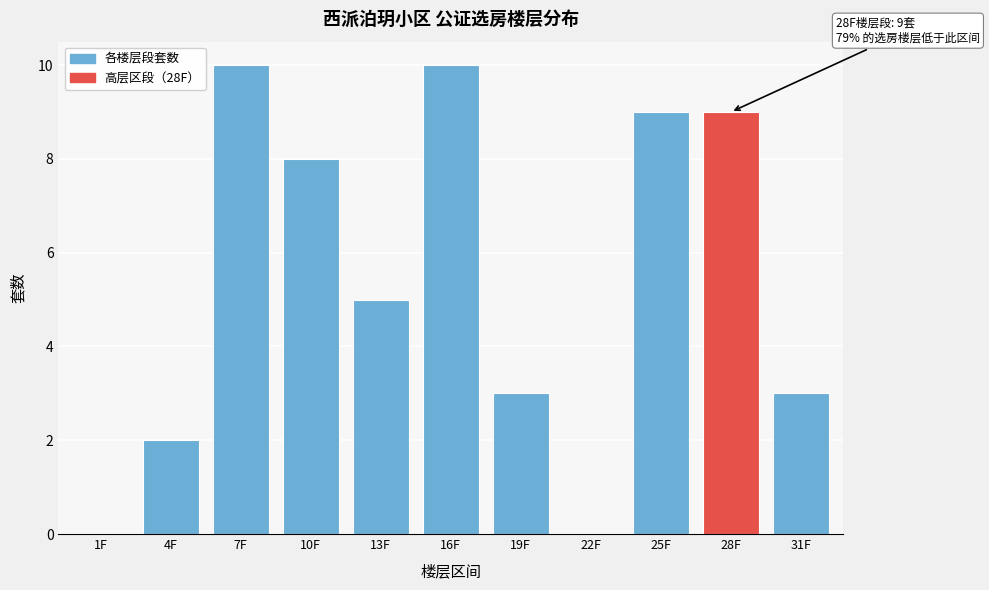

Reading left to right, list all the values displayed in this chart.

1F=0	4F=2	7F=10	10F=8	13F=5	16F=10	19F=3	22F=0	25F=9	28F=9	31F=3